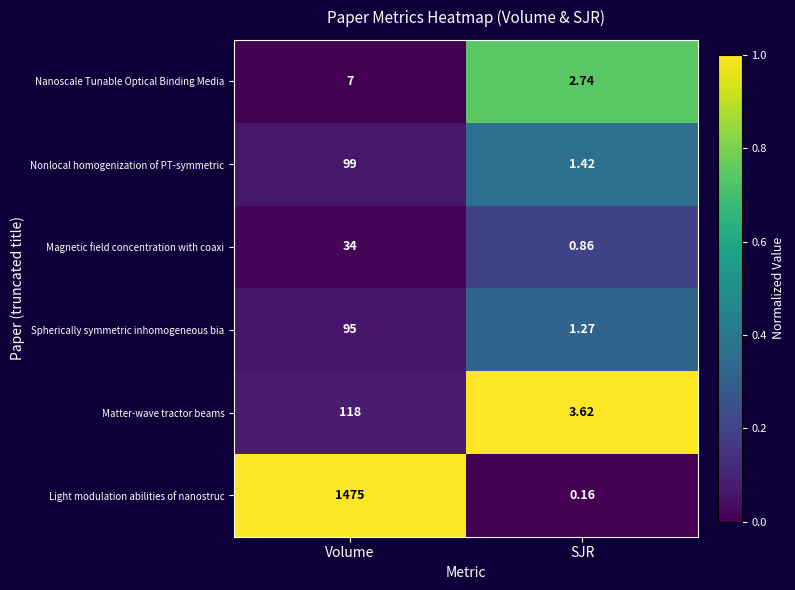

Rank the series at Volume from lowest to highest value.

Nanoscale Tunable Optical Binding Media, Magnetic field concentration with coaxi, Spherically symmetric inhomogeneous bia, Nonlocal homogenization of PT-symmetric, Matter-wave tractor beams, Light modulation abilities of nanostruc